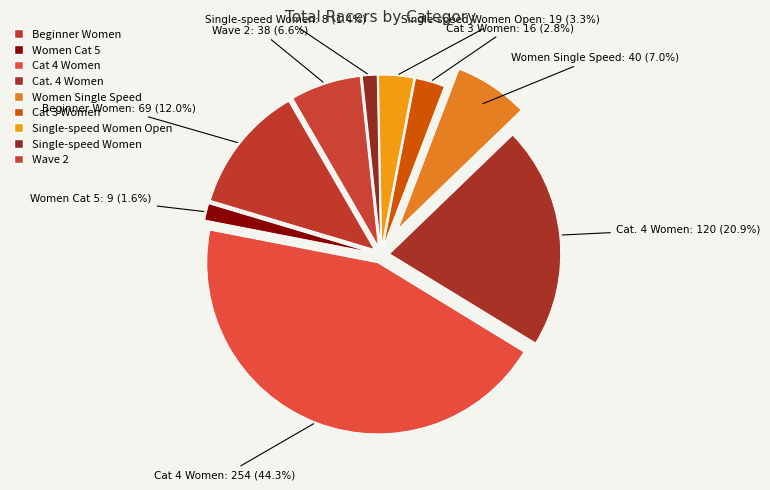

Count the number of slices in the pie.

9